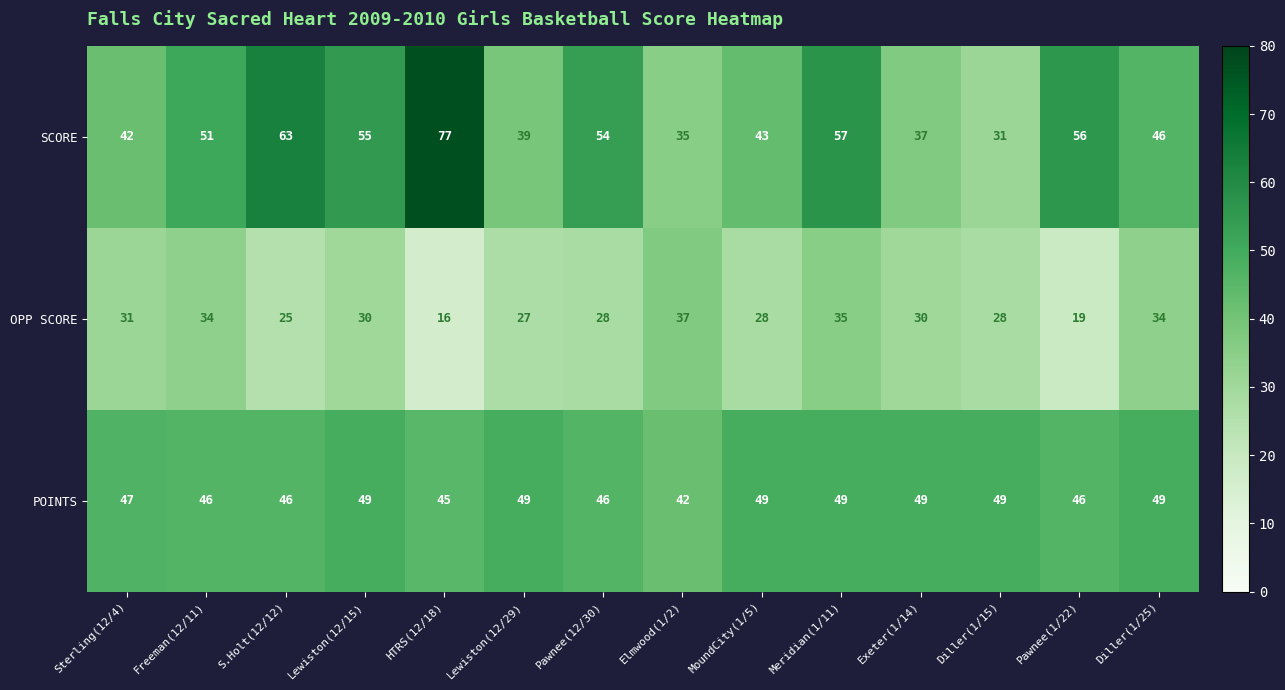

Rank the series by their maximum value, from lowest to highest.

OPP SCORE, POINTS, SCORE